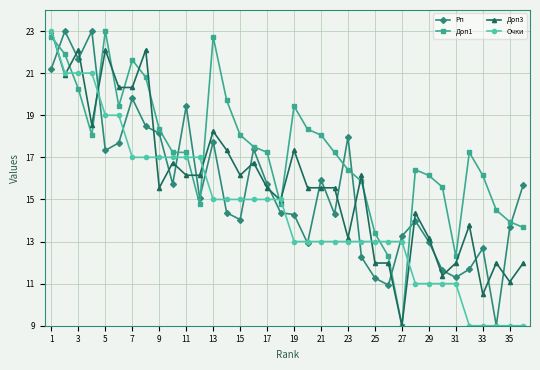

What is the minimum value shown in the chart?

9.0